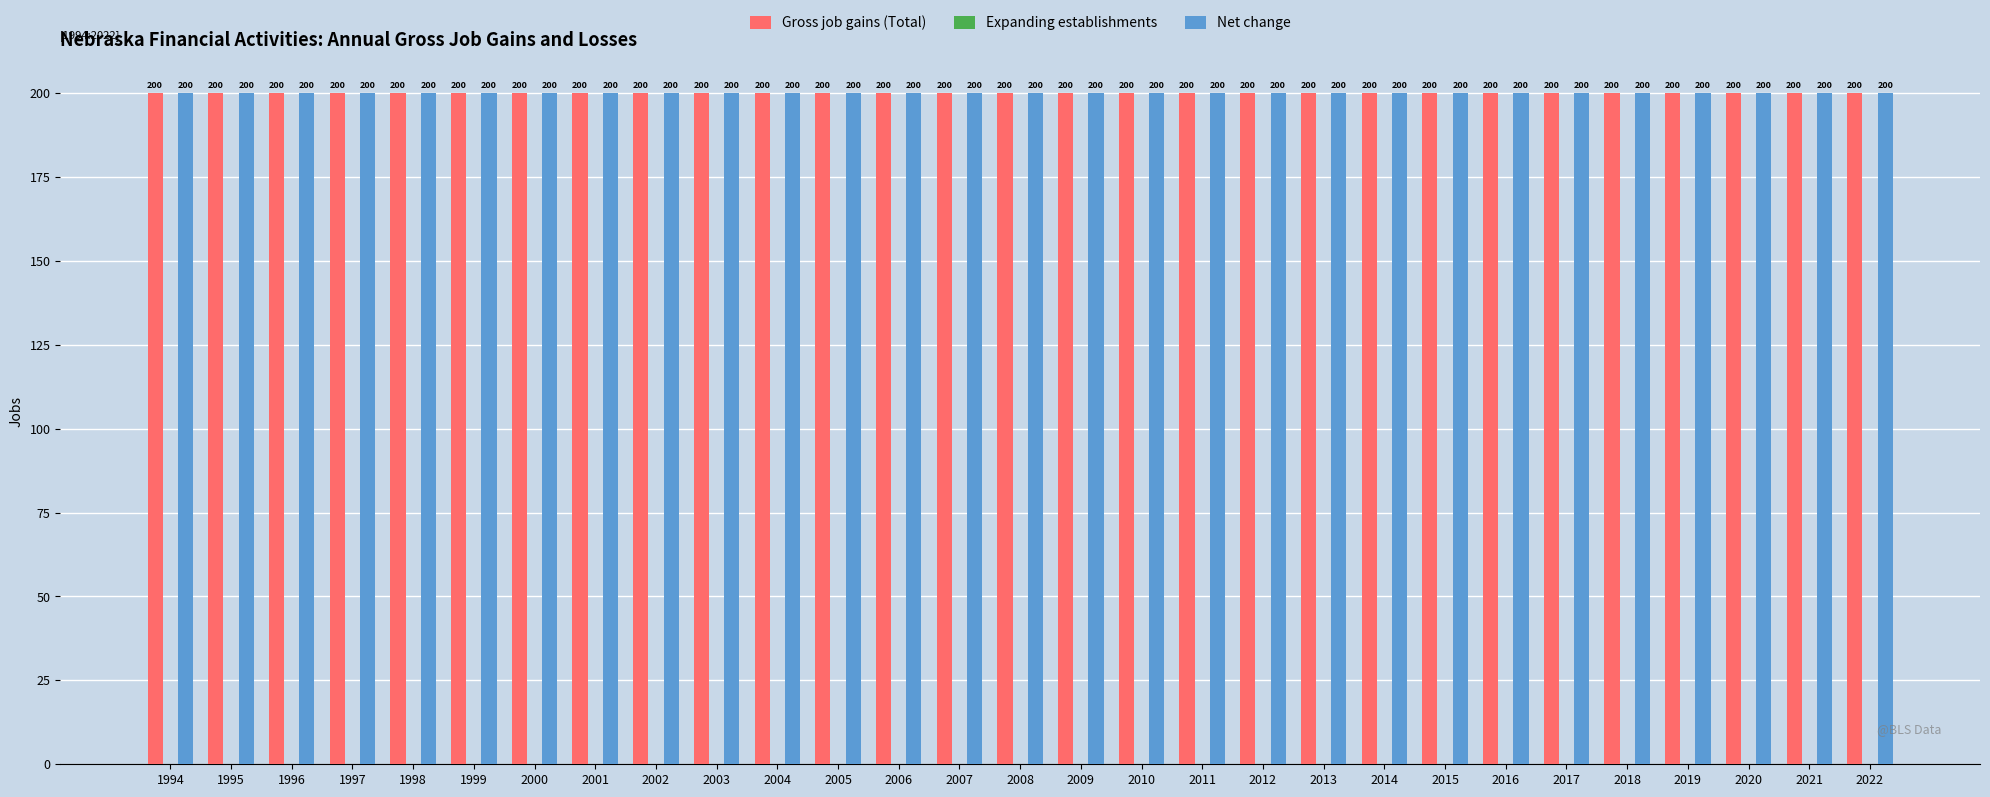

Does the chart contain stacked bars?

No